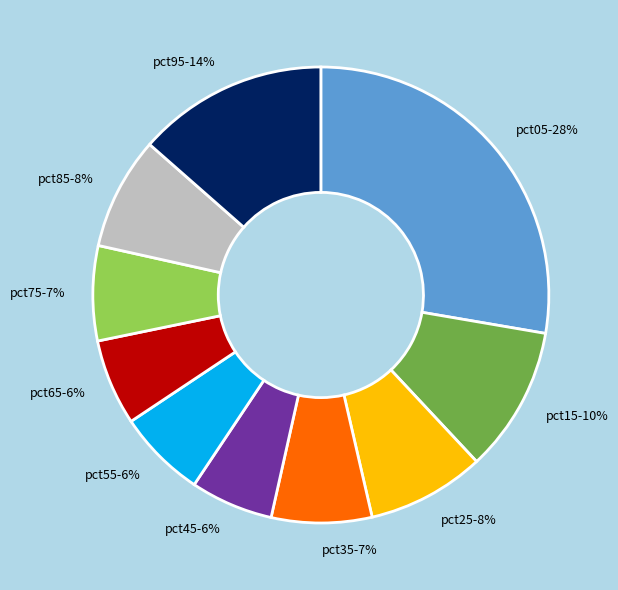

How many segments does this pie chart have?

10